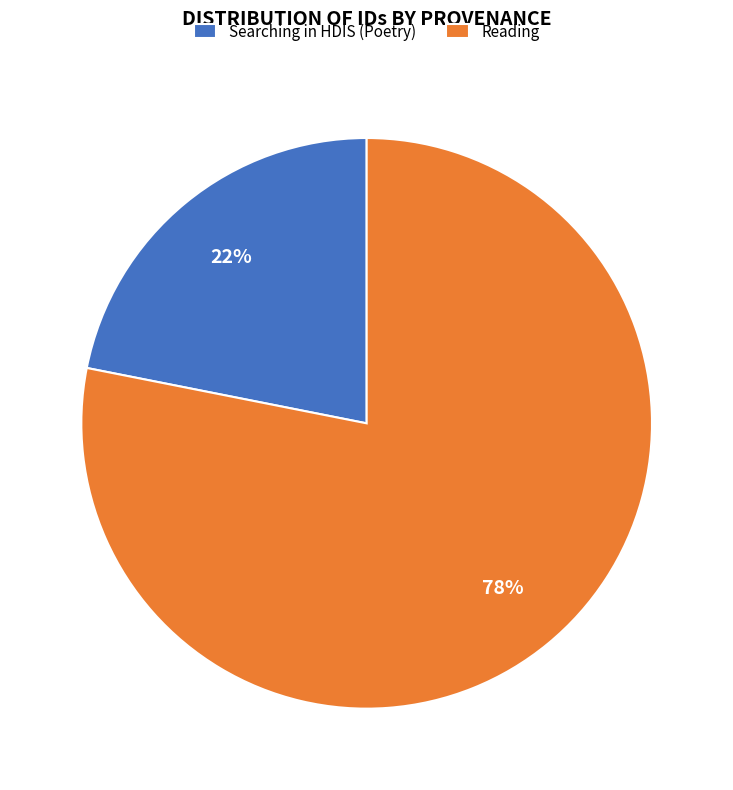

How many segments does this pie chart have?

2